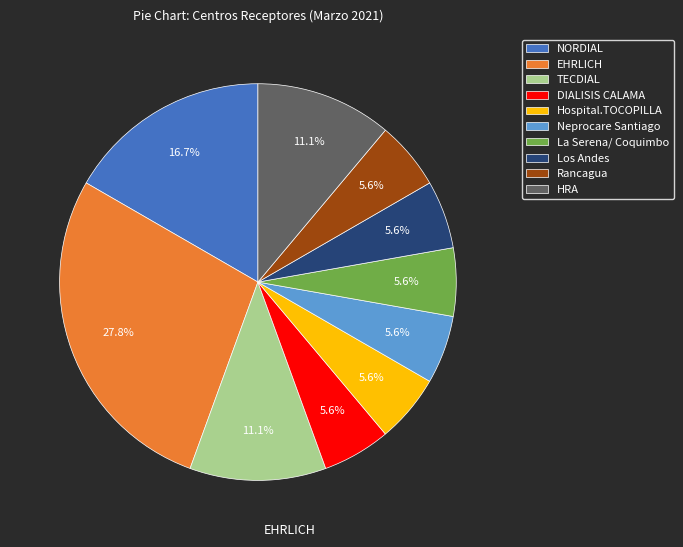

To the nearest percent, what is the combined percentage of Neprocare Santiago and La Serena/ Coquimbo?

11%